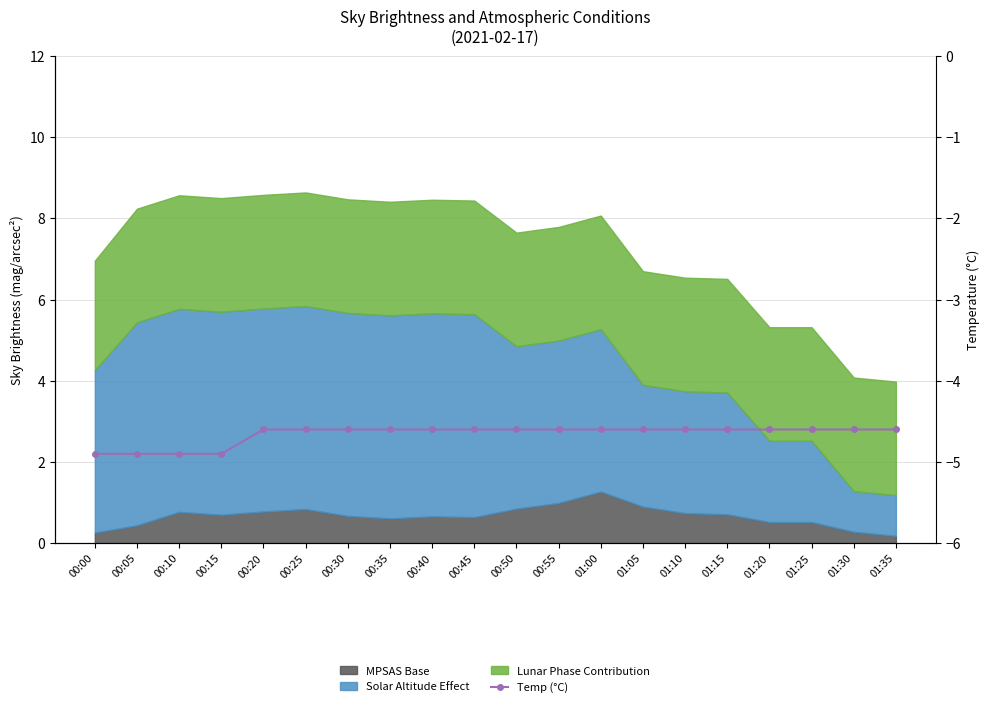

What is the average value?

-4.7